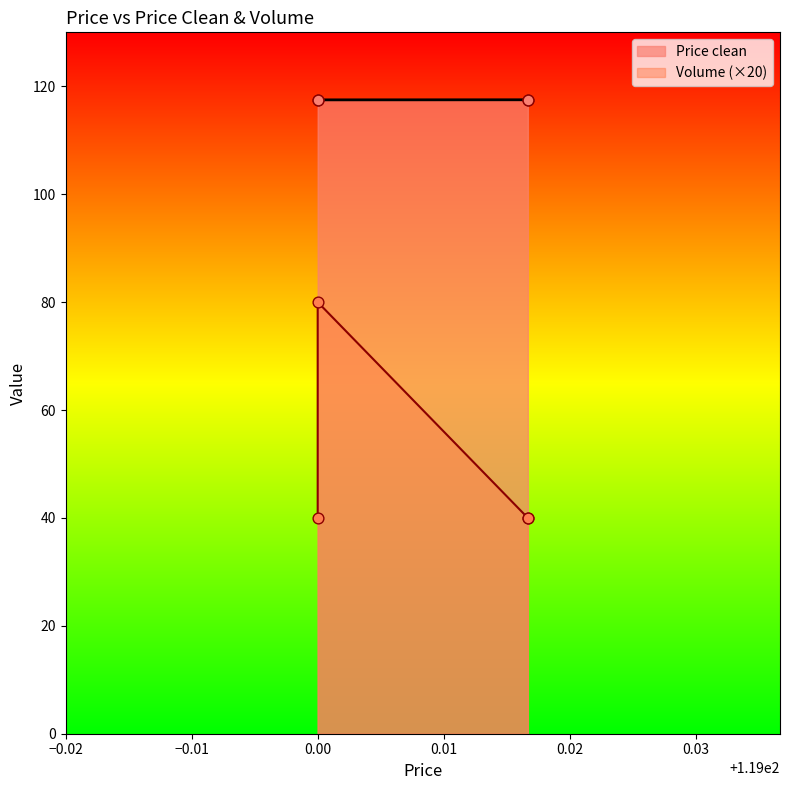

Which series reaches the minimum Y coordinate?

Volume